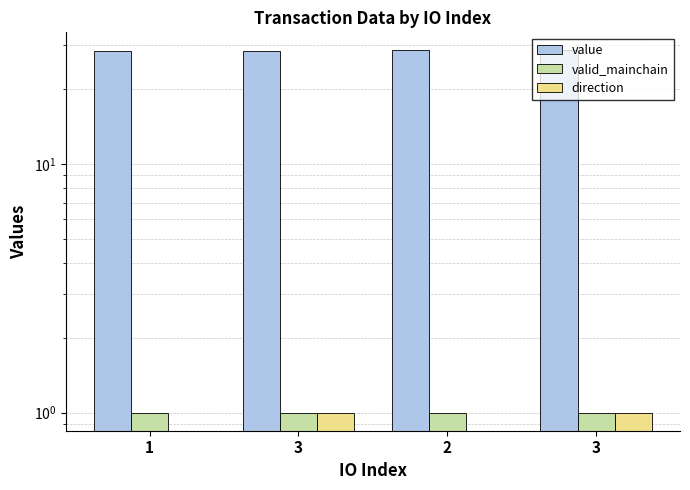

List the labels in order of value value, smallest first.

1, 3, 2, 3